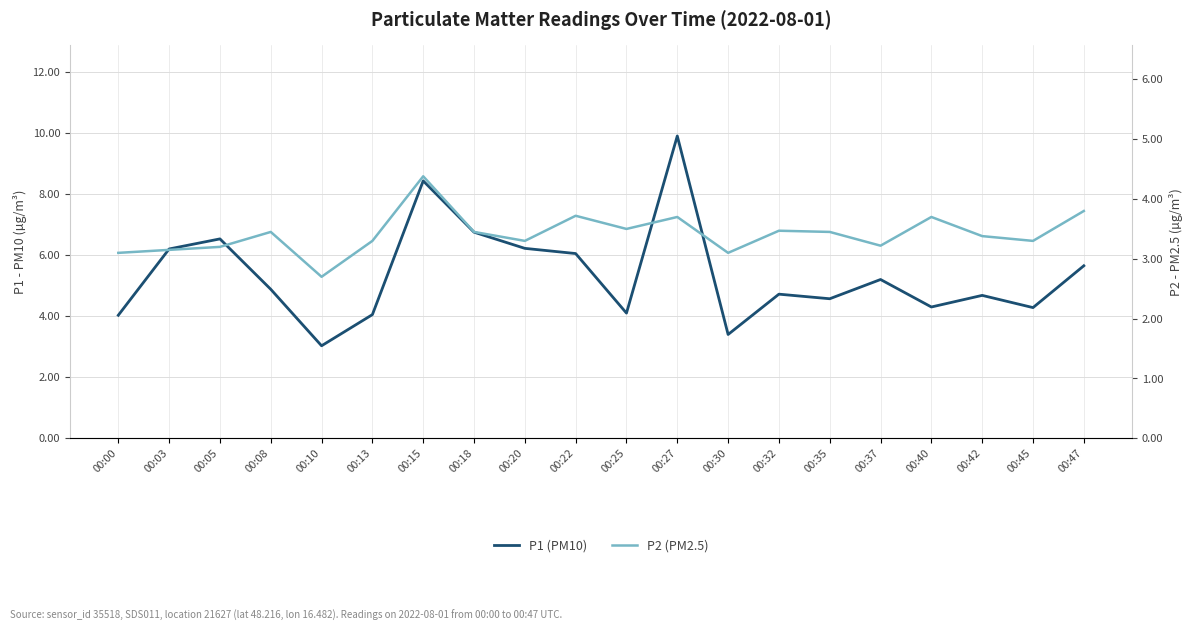

How many interior local peaks does the P2 (PM2.5) series have?

6